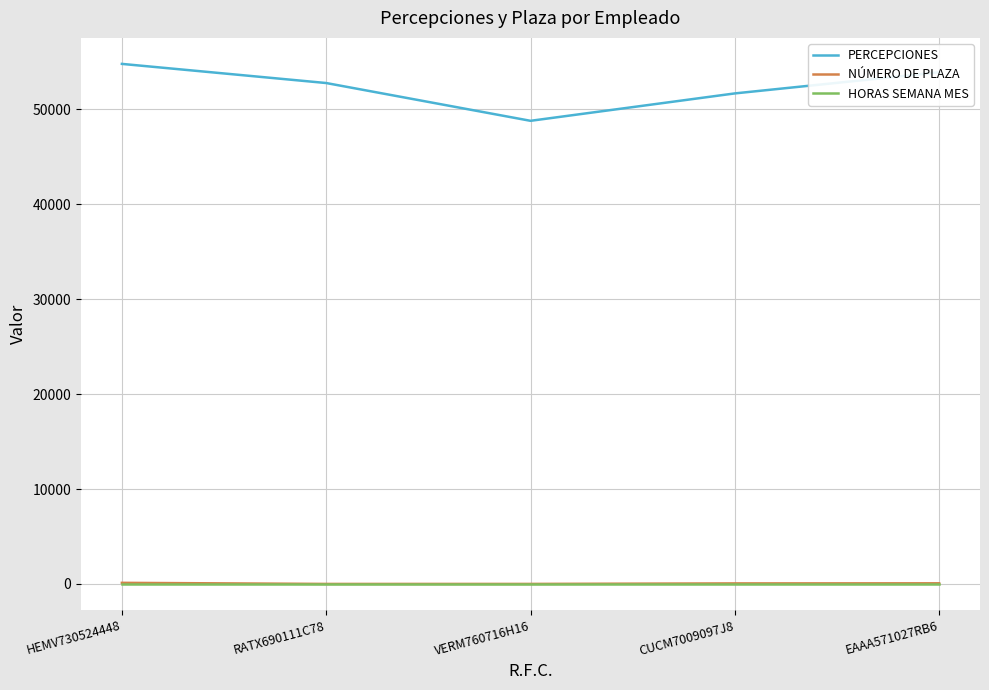

The value of PERCEPCIONES at VERM760716H16 is 48794.6. True or false?

True